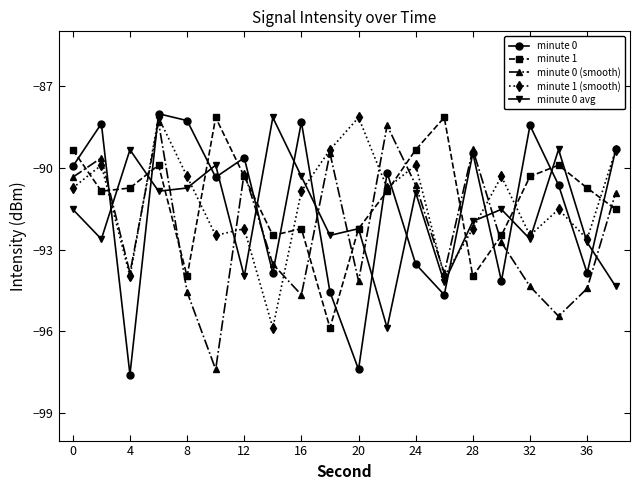

How many times do minute 0 avg and minute 0 cross each other?

14